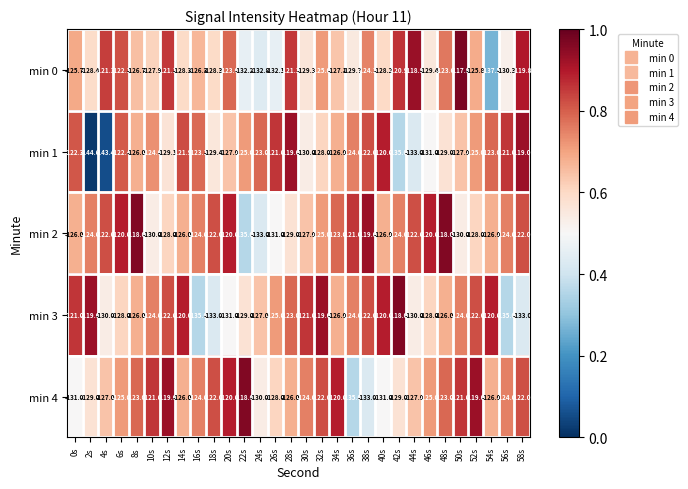

What is the difference between the highest and lowest values at 54s?

17.5